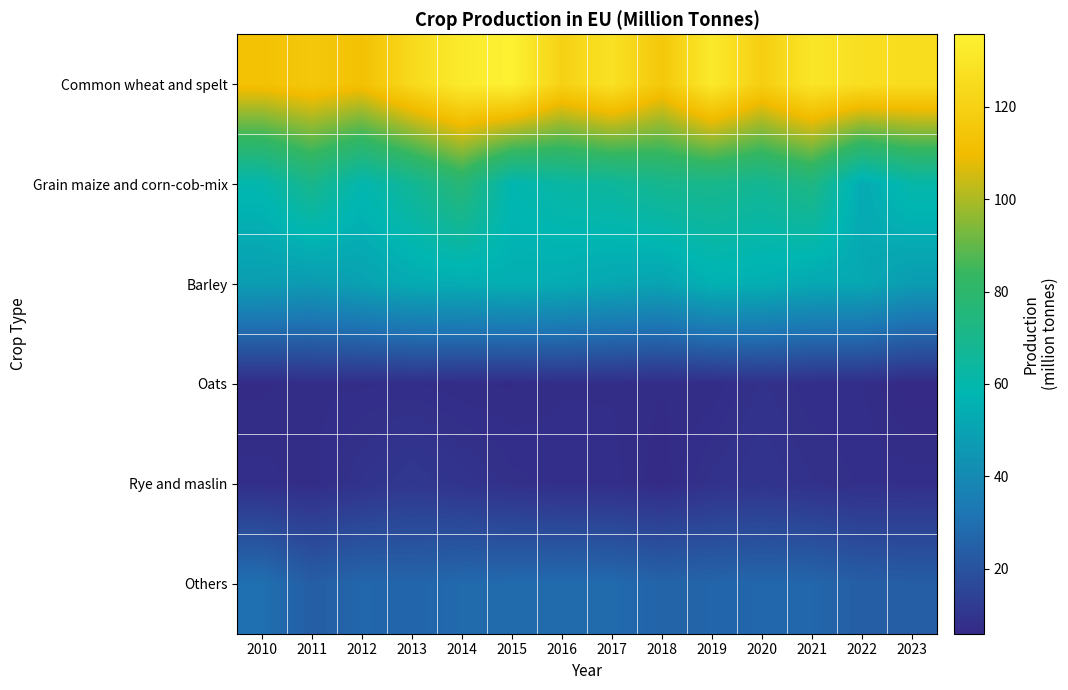

What is the minimum value shown in the chart?

5.9